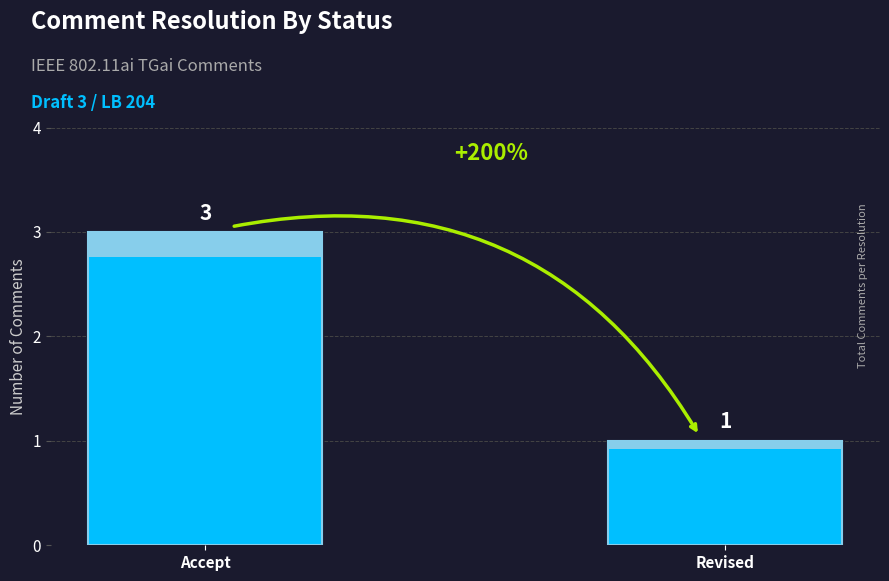

What is the sum of the values at Accept and Revised?

4